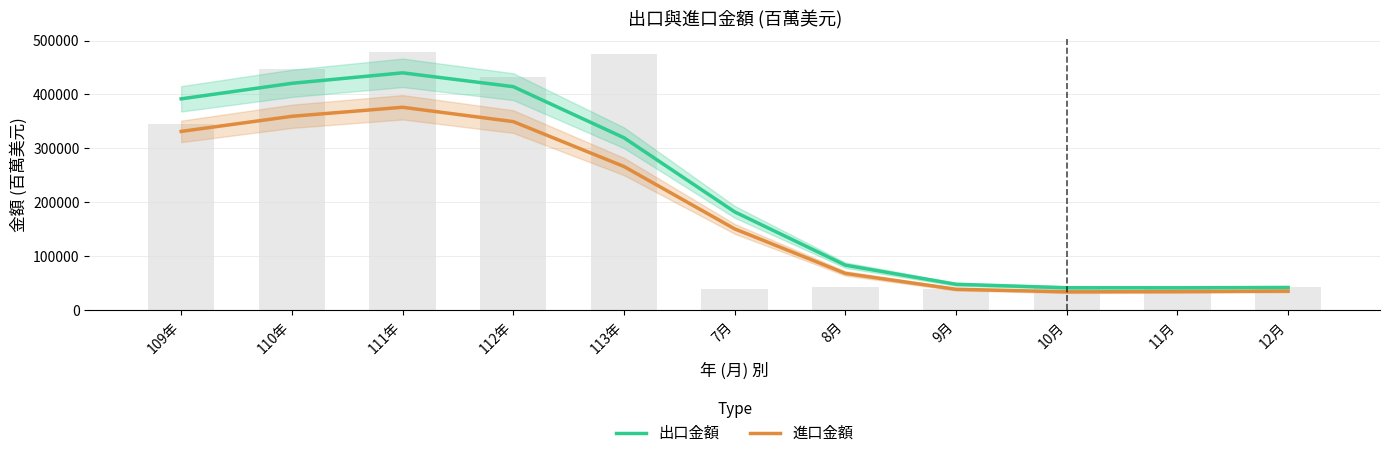

Count the number of categories in the chart.

11